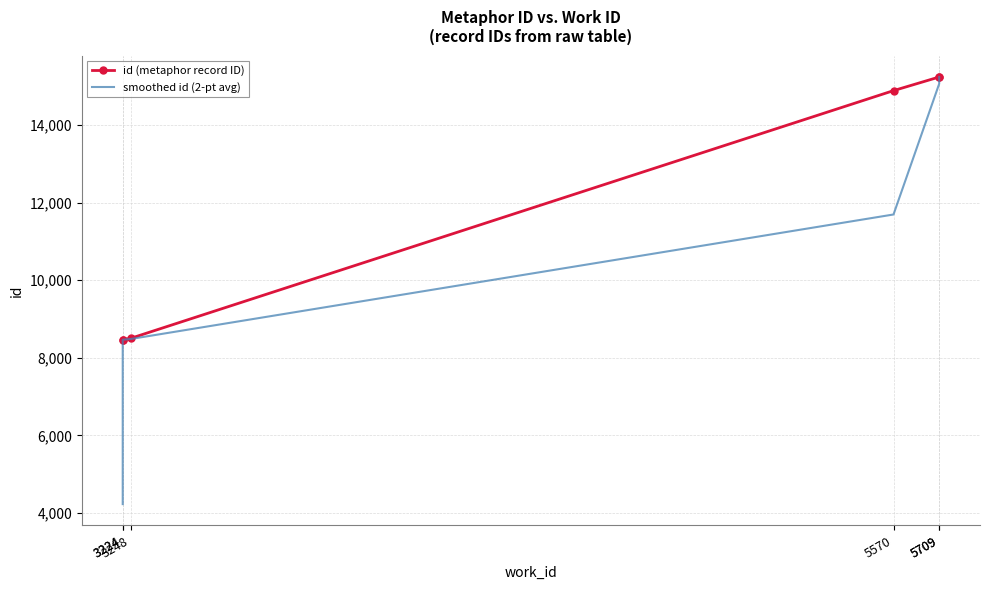

Is the value of id (metaphor record ID) at 5709 greater than the value of smoothed id (2-pt avg) at 3224?

Yes